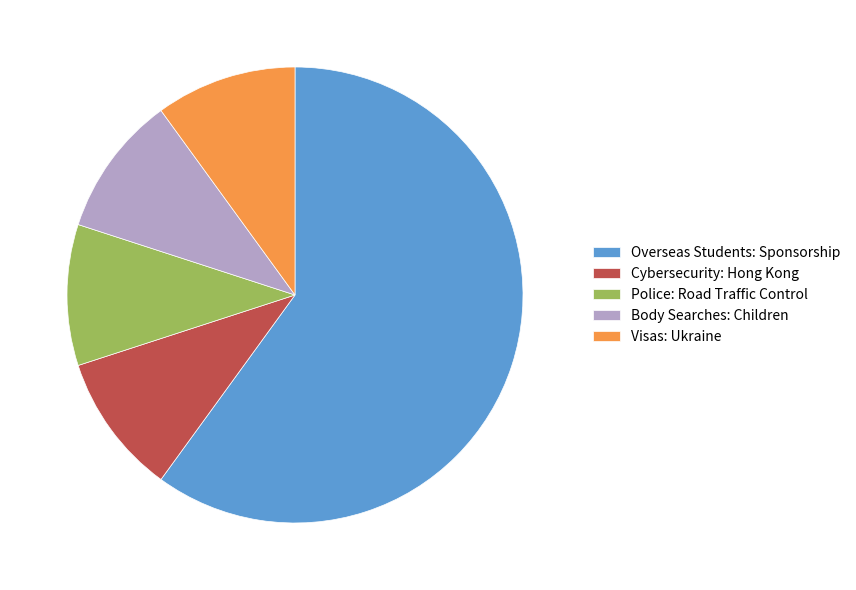

Do Cybersecurity: Hong Kong and Body Searches: Children together represent more than half of the pie?

No